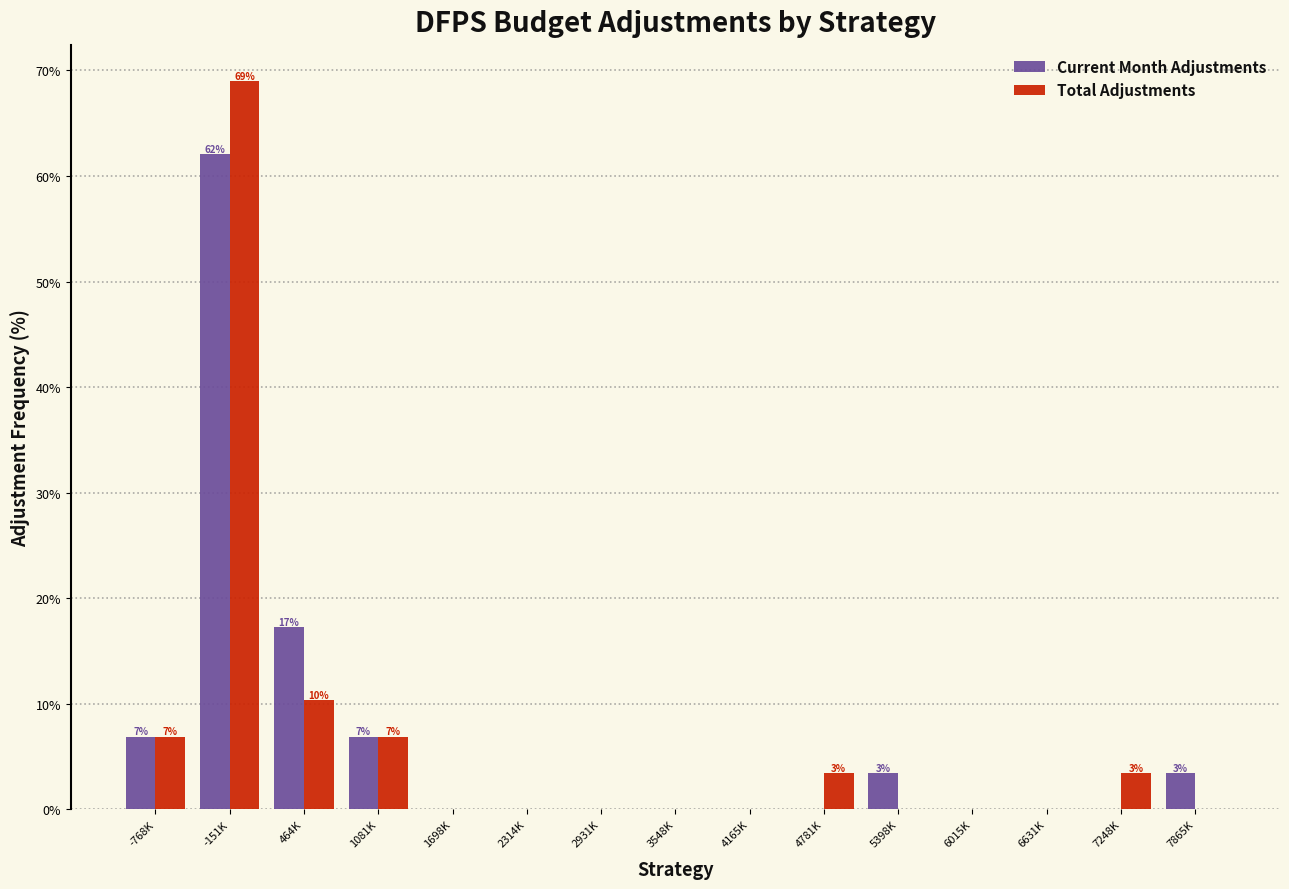

Reading left to right, list all the values displayed in this chart.

Current Month Adjustments: -768K=6.9	-151K=62.1	464K=17.2	1081K=6.9	1698K=0.0	2314K=0.0	2931K=0.0	3548K=0.0	4165K=0.0	4781K=0.0	5398K=3.4	6015K=0.0	6631K=0.0	7248K=0.0	7865K=3.4
Total Adjustments: -768K=6.9	-151K=69.0	464K=10.3	1081K=6.9	1698K=0.0	2314K=0.0	2931K=0.0	3548K=0.0	4165K=0.0	4781K=3.4	5398K=0.0	6015K=0.0	6631K=0.0	7248K=3.4	7865K=0.0